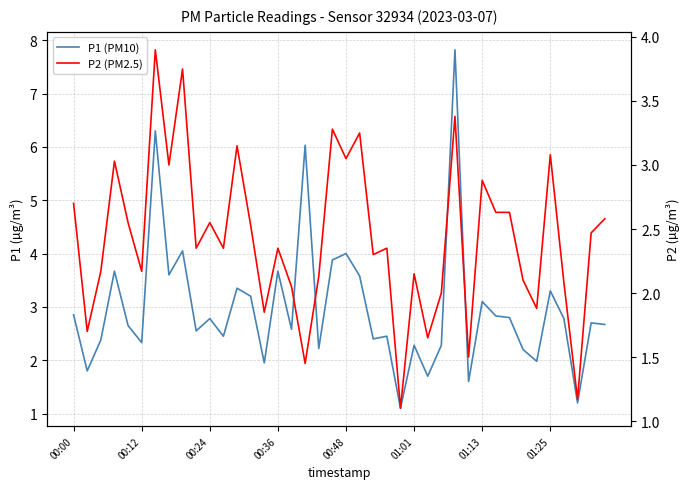

Is it true that P1 (PM10) equals 2.5 at 26?

False